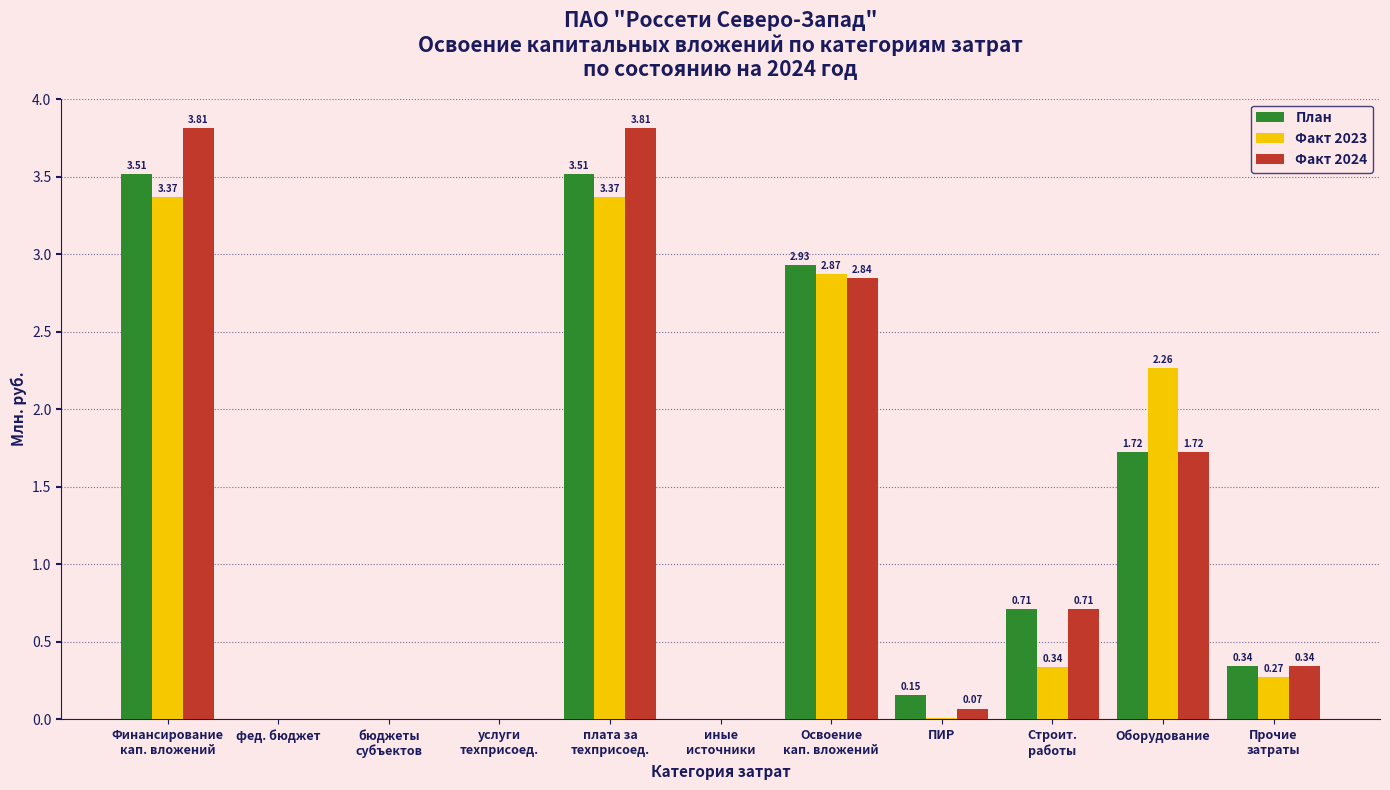

What is the sum of all Факт 2024 values?

13.3